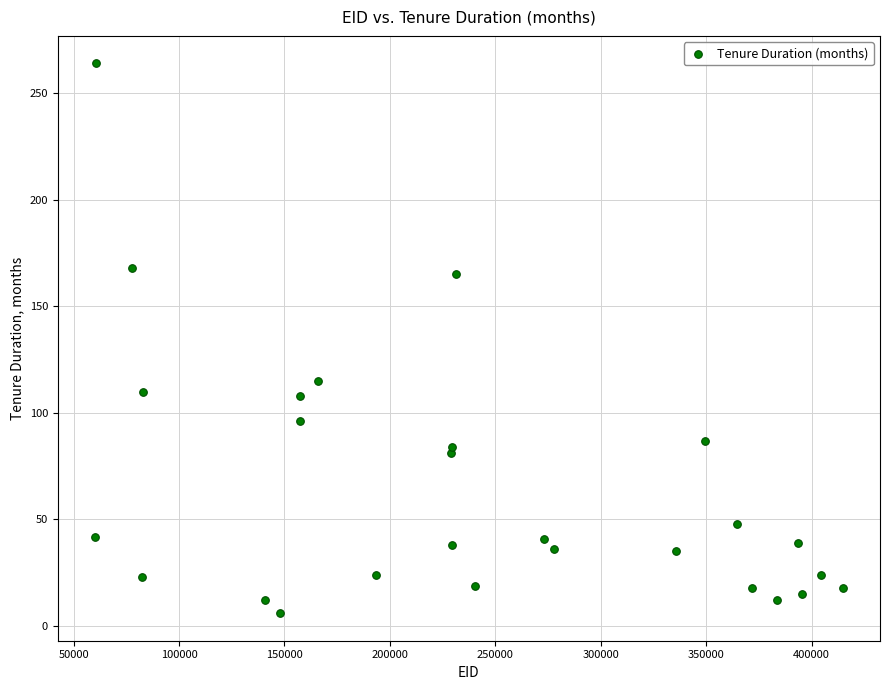

What is the range of X values (max minus min)?

354454